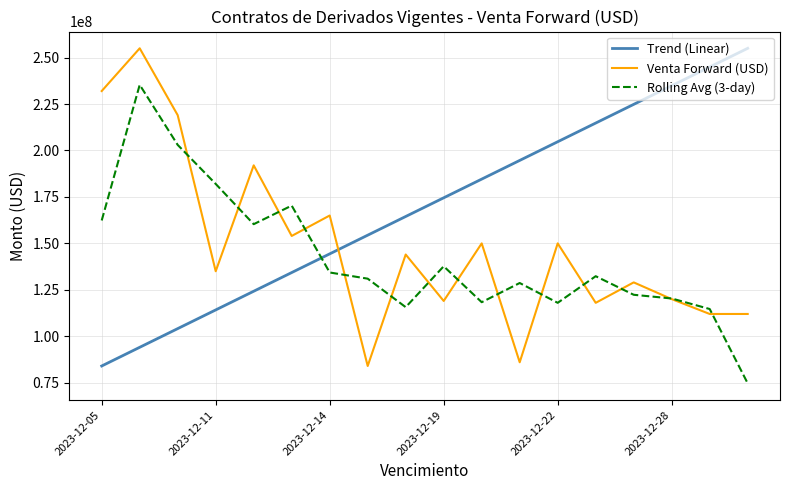

List the series in order of their overall mean, lowest first.

Rolling Avg (3-day), Venta Forward (USD), Trend (Linear)